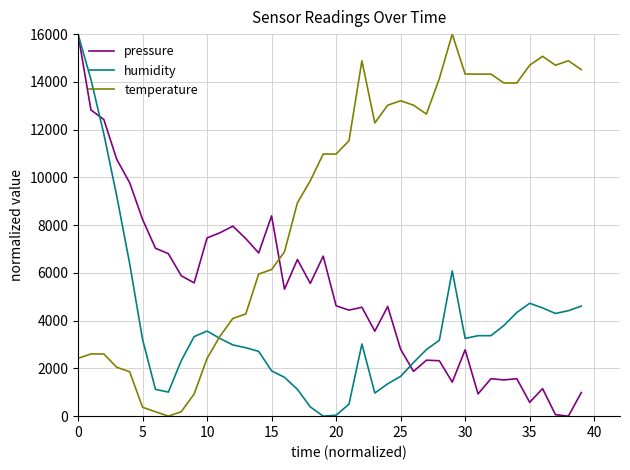

True or false: pressure has more than 1 points higher than both neighbors.

True